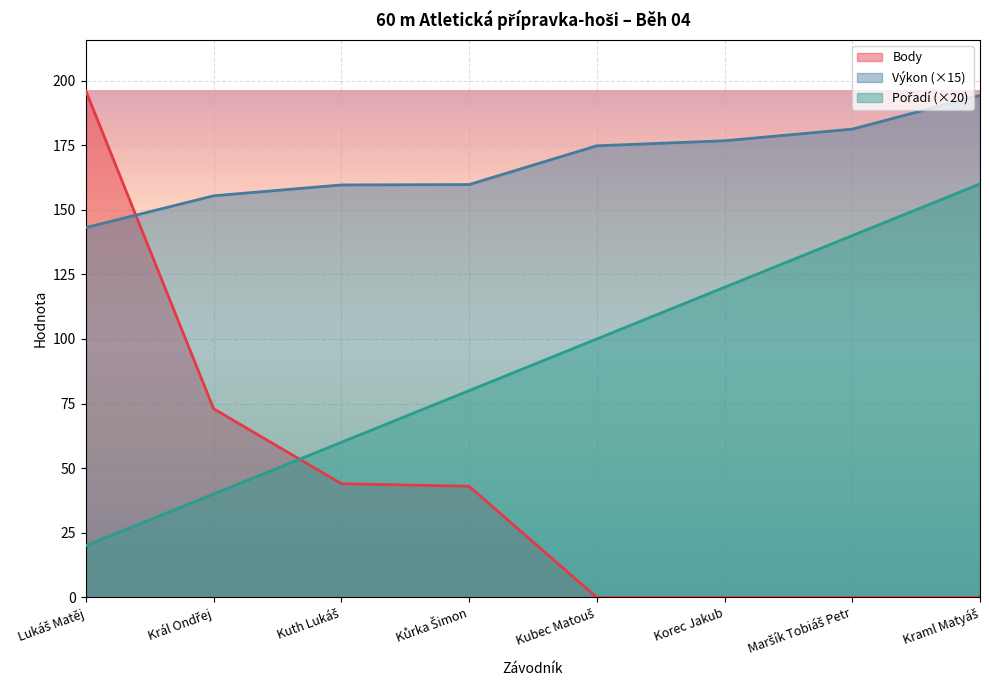

What is the label of the 4th point from the right?

Kubec Matouš